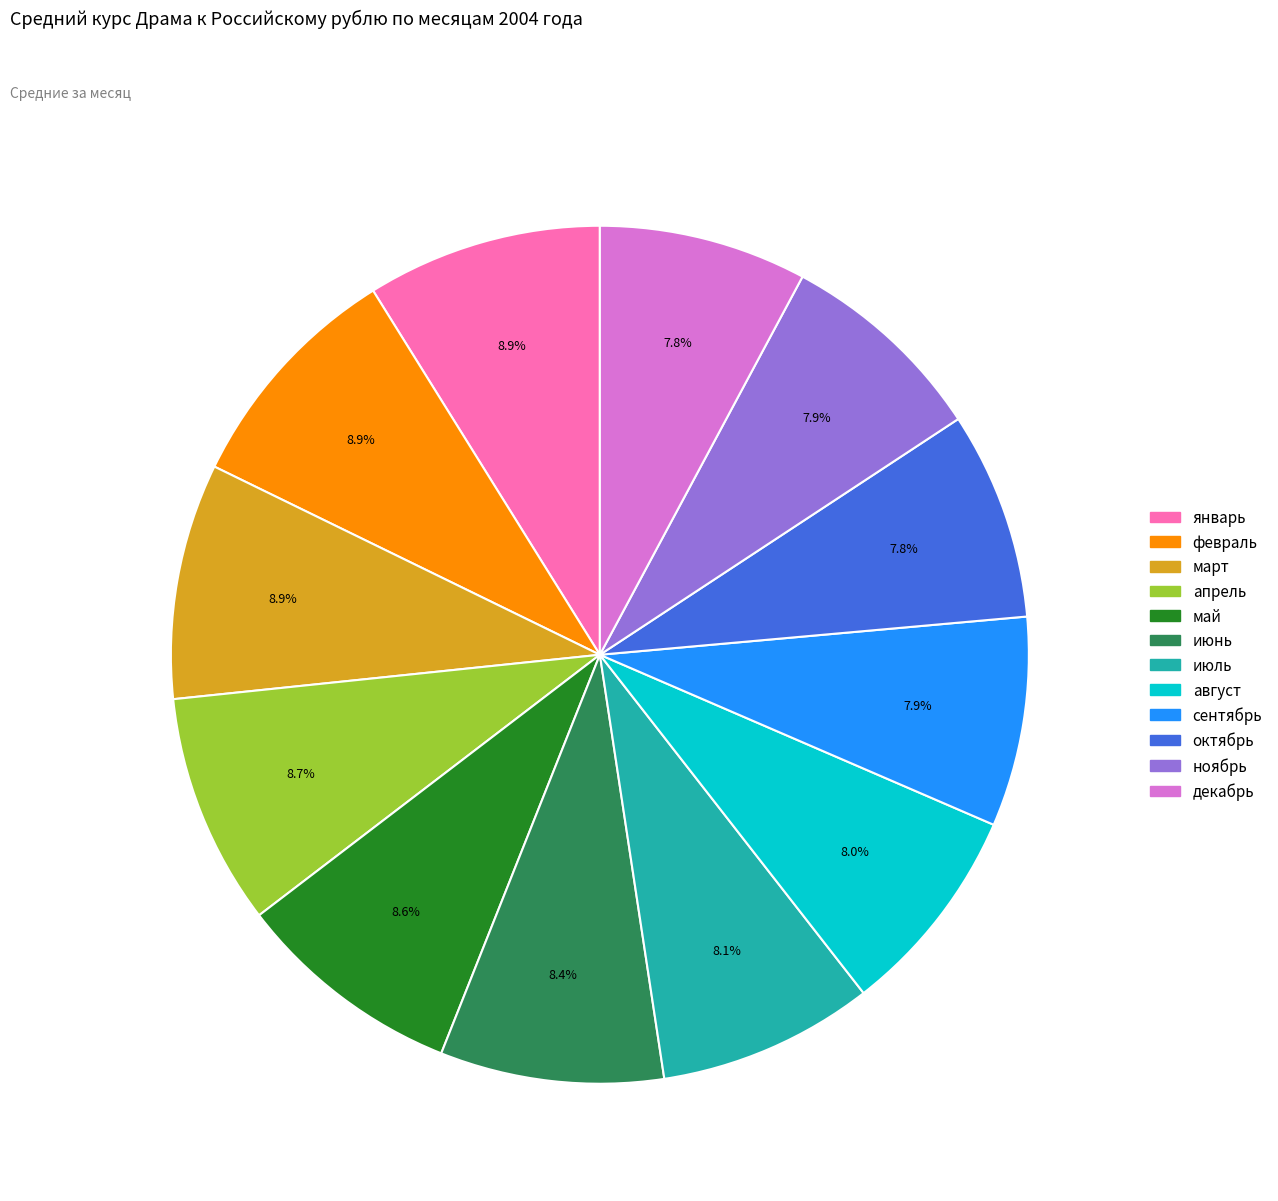

To the nearest percent, what portion does март represent?

9%